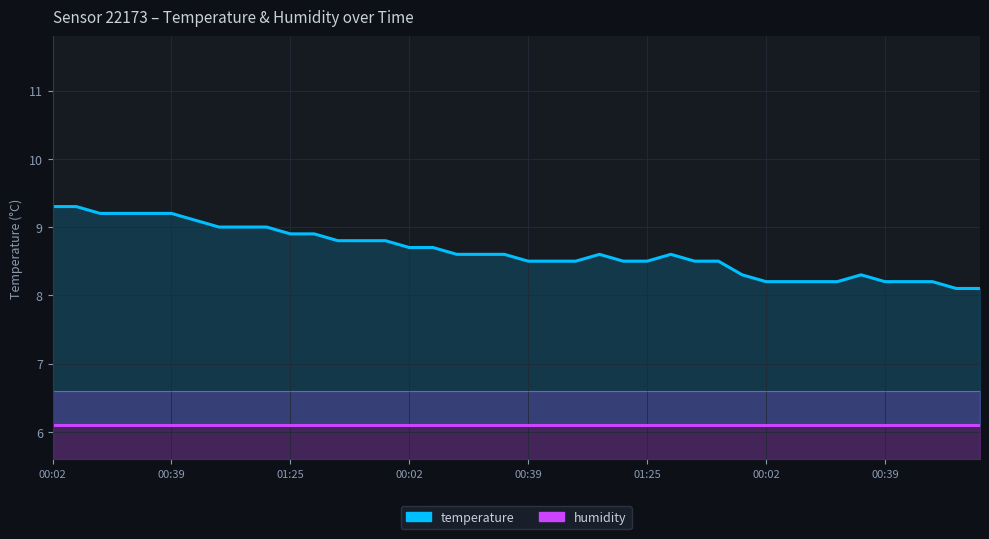

Which series has the largest total across all categories?

temperature